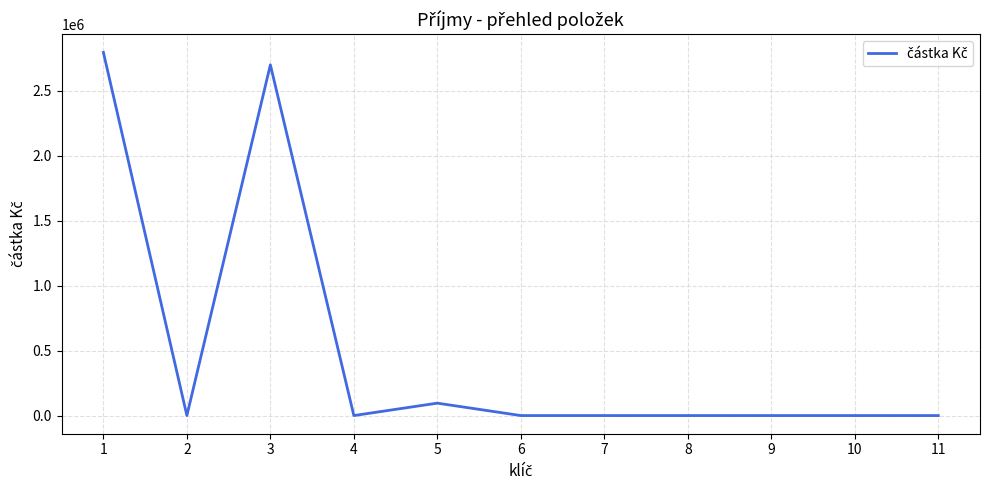

Is it true that the value at 9 is 1322511?

False